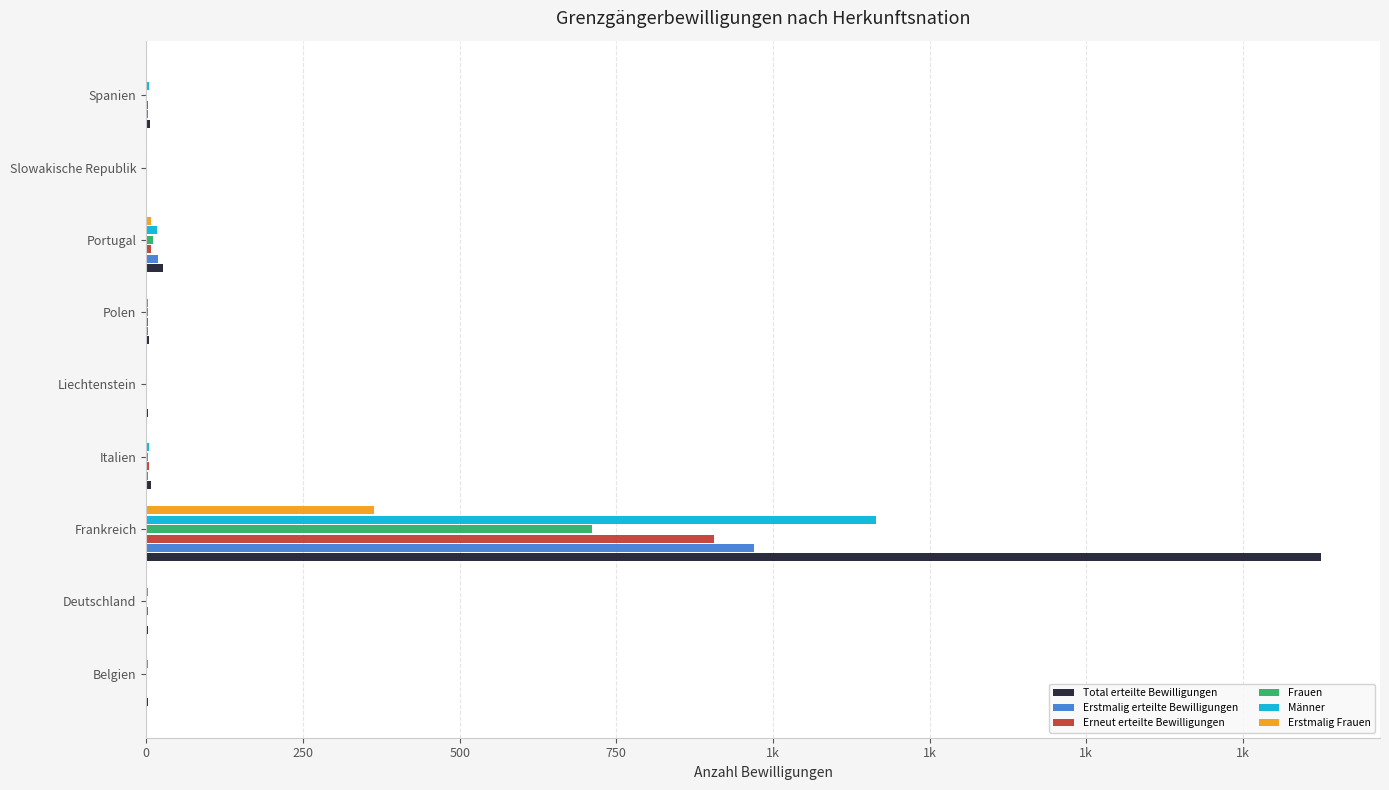

What are all the series names shown in the legend?

Total erteilte Bewilligungen, Erstmalig erteilte Bewilligungen, Erneut erteilte Bewilligungen, Frauen, Männer, Erstmalig Frauen